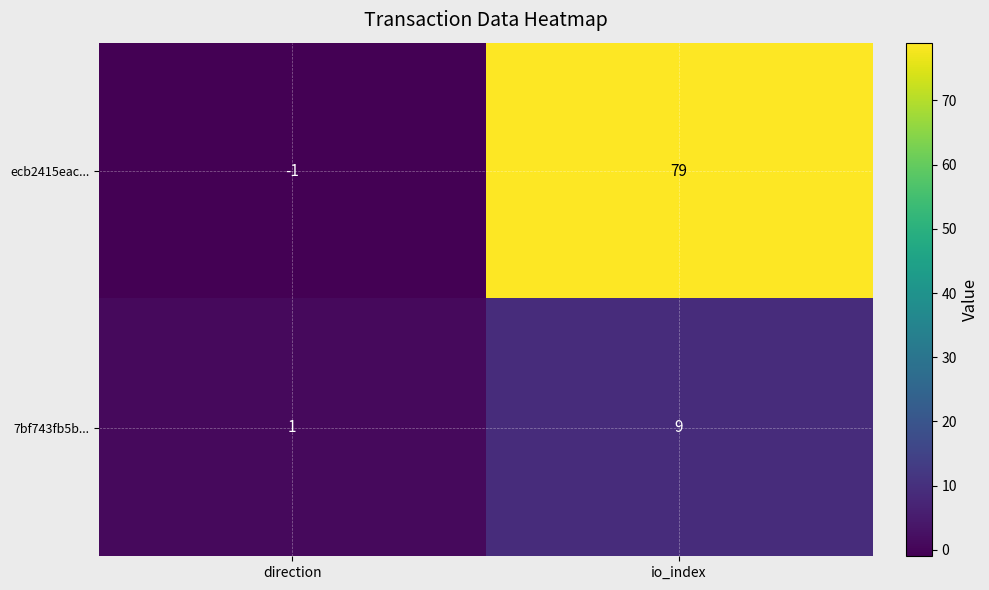

At how many categories does at least one series exceed 6?

1